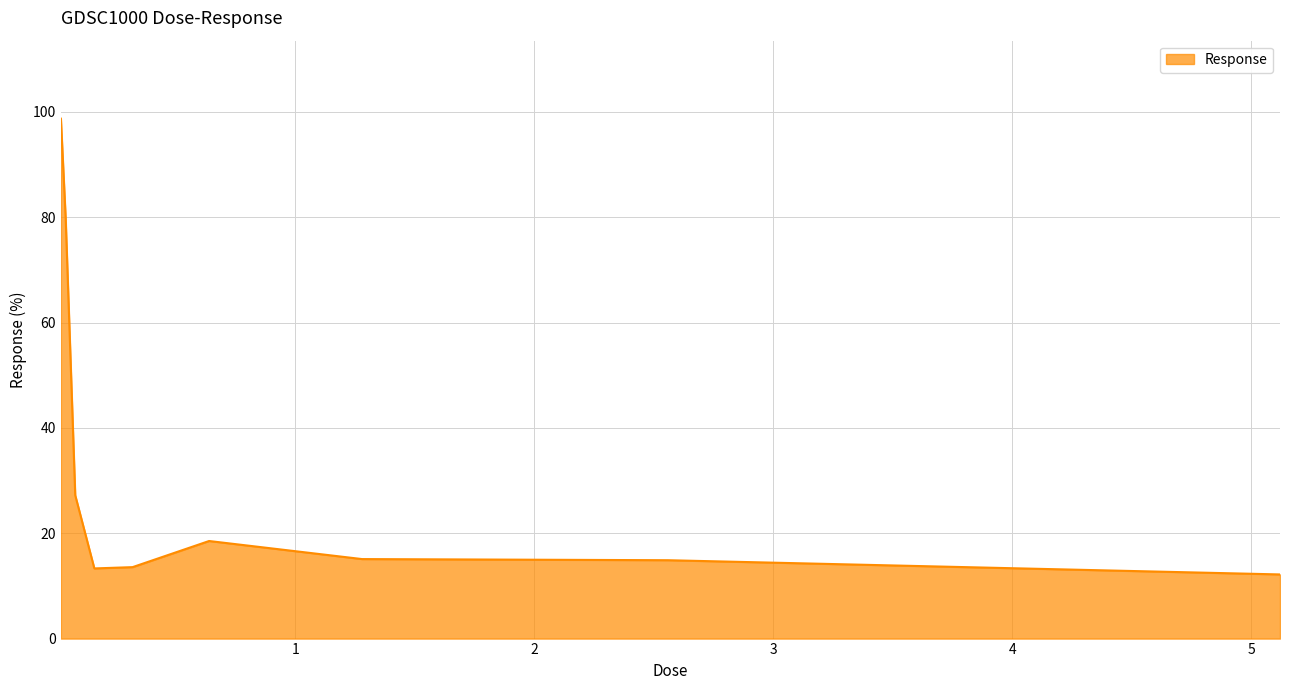

What is the smallest value displayed?

12.2